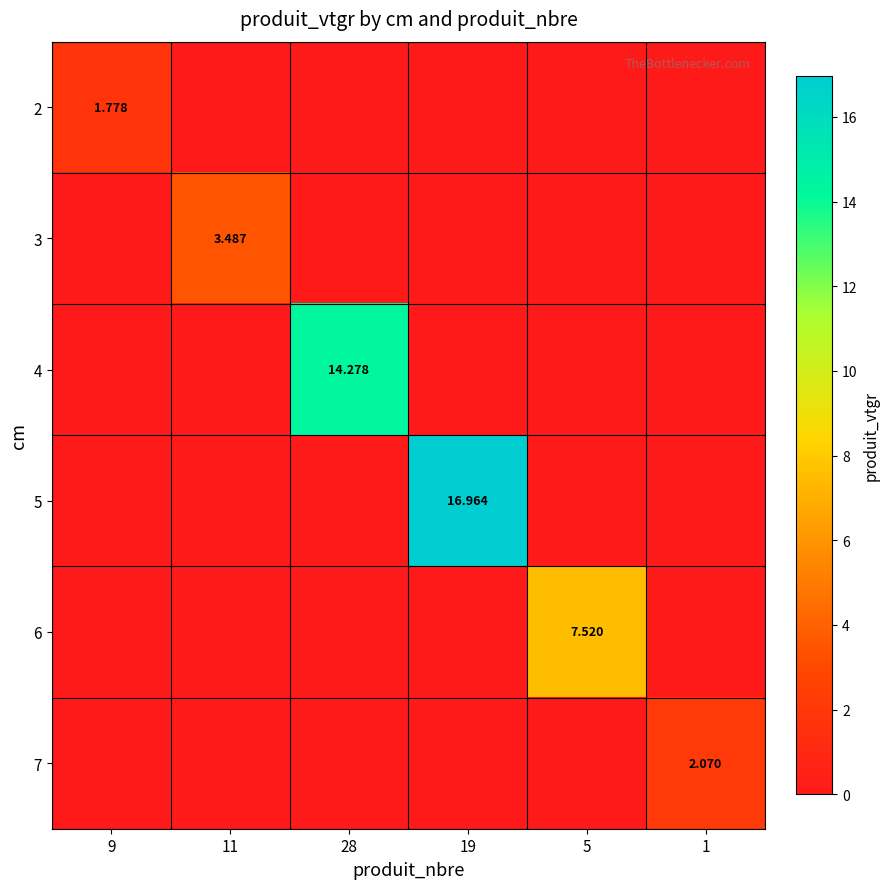

What is the difference between the maximum and second lowest values in the 6 series?

7.5